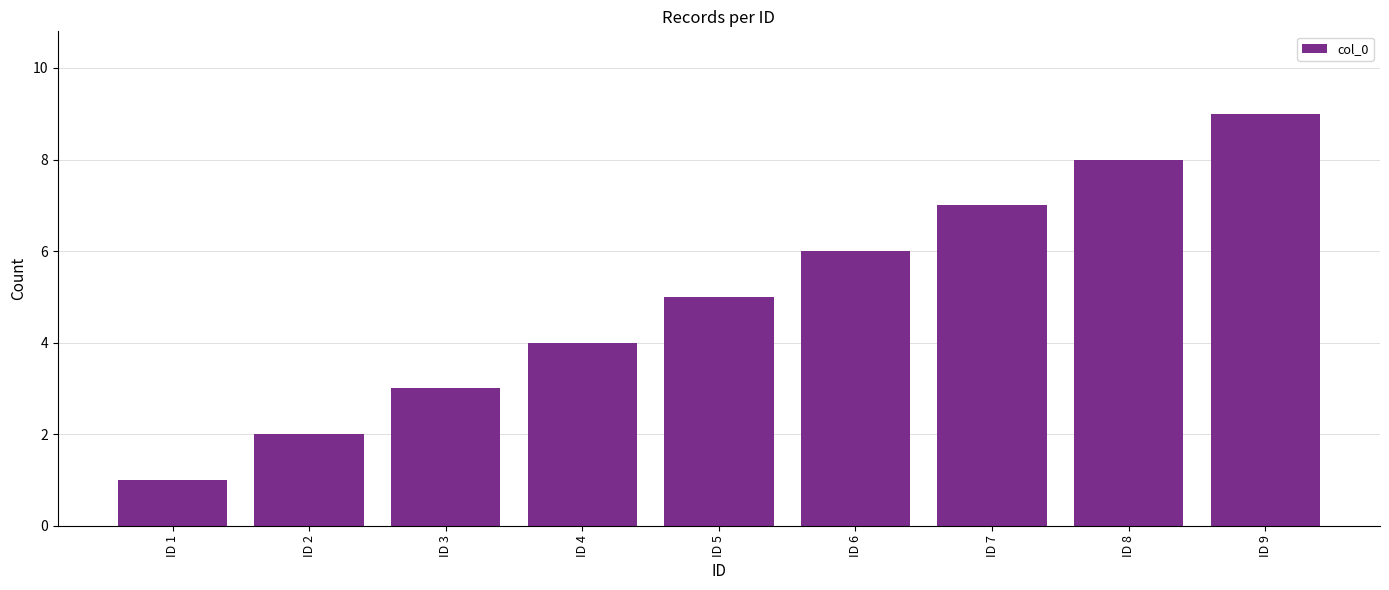

Reading left to right, transcribe all the data shown in this chart.

ID 1=1	ID 2=2	ID 3=3	ID 4=4	ID 5=5	ID 6=6	ID 7=7	ID 8=8	ID 9=9